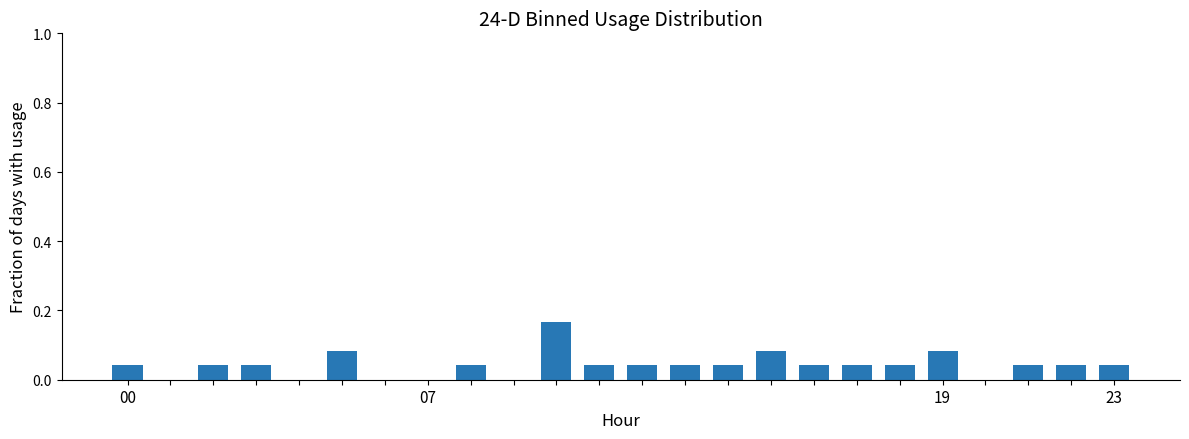

How many data points does each series have?

24